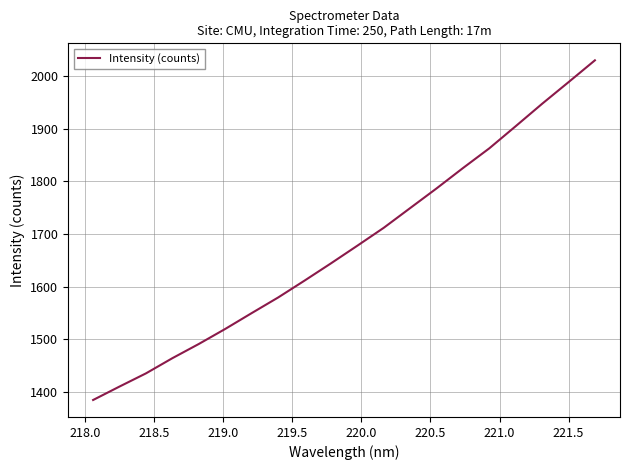

What is the difference between the maximum and minimum values?

645.0